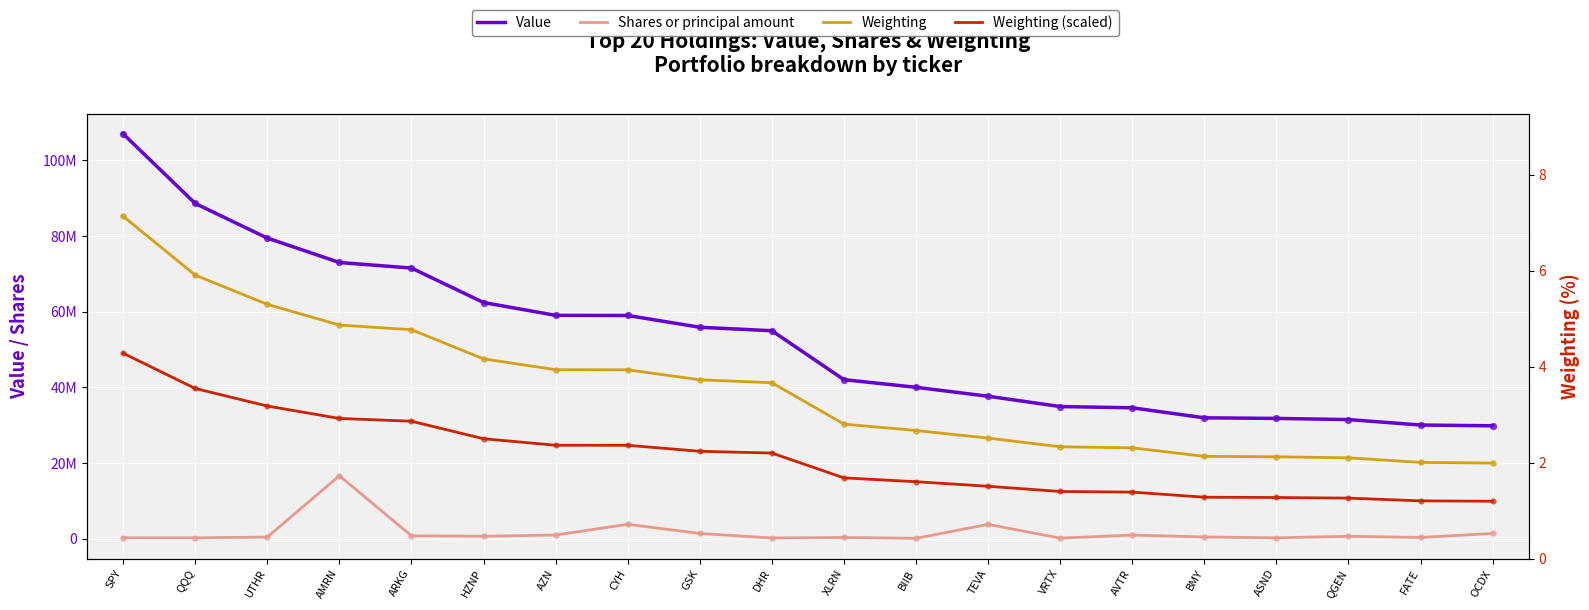

Which series contains the highest Y value?

Value